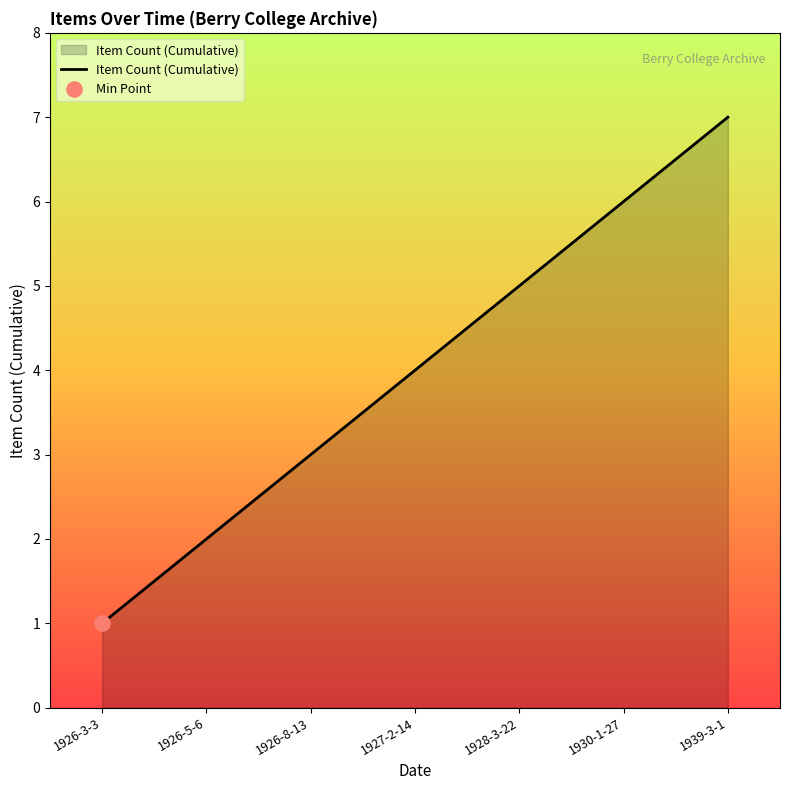

Which has a higher value, 1926-3-3 or 1928-3-22?

1928-3-22